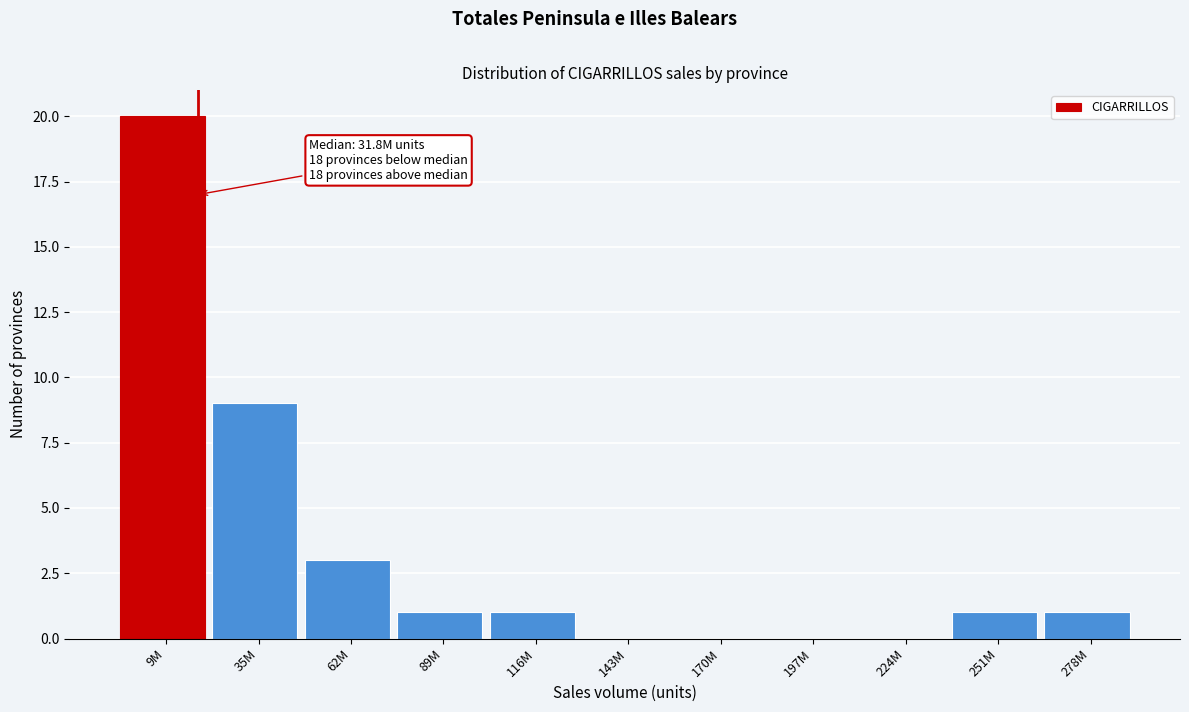

Reading right to left, transcribe all the data shown in this chart.

278M=1	251M=1	224M=0	197M=0	170M=0	143M=0	116M=1	89M=1	62M=3	35M=9	9M=20